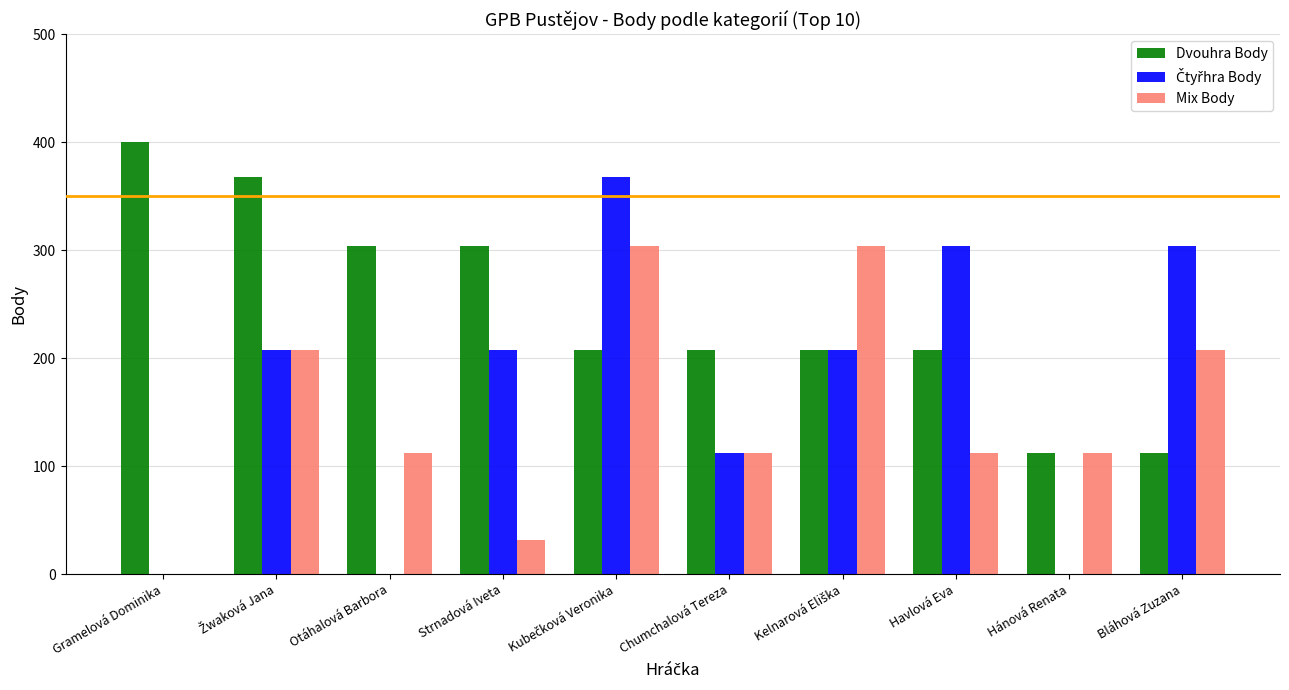

What is the total value across all series at Gramelová Dominika?

400